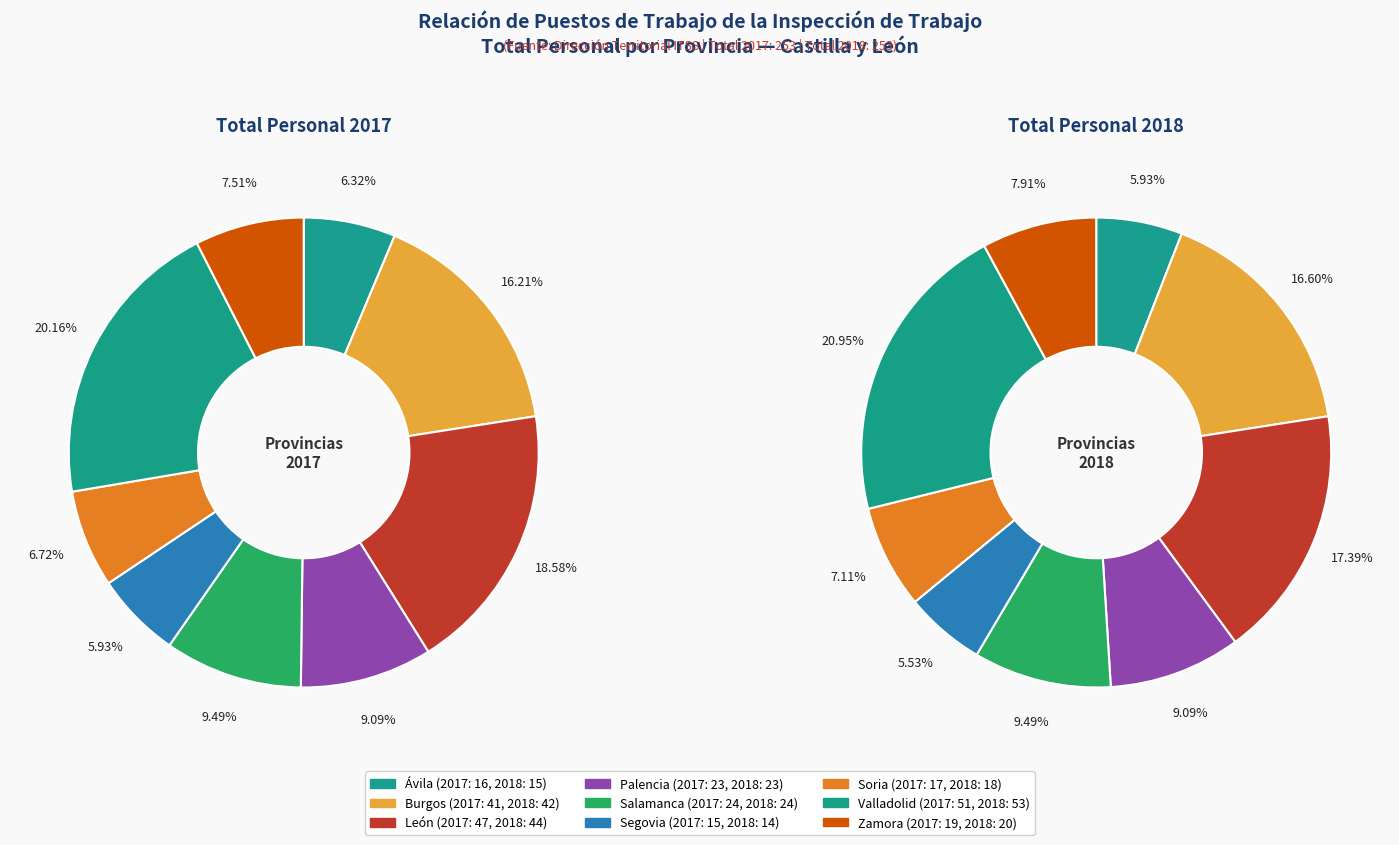

Is the sum of Ávila and Valladolid greater than half?

No